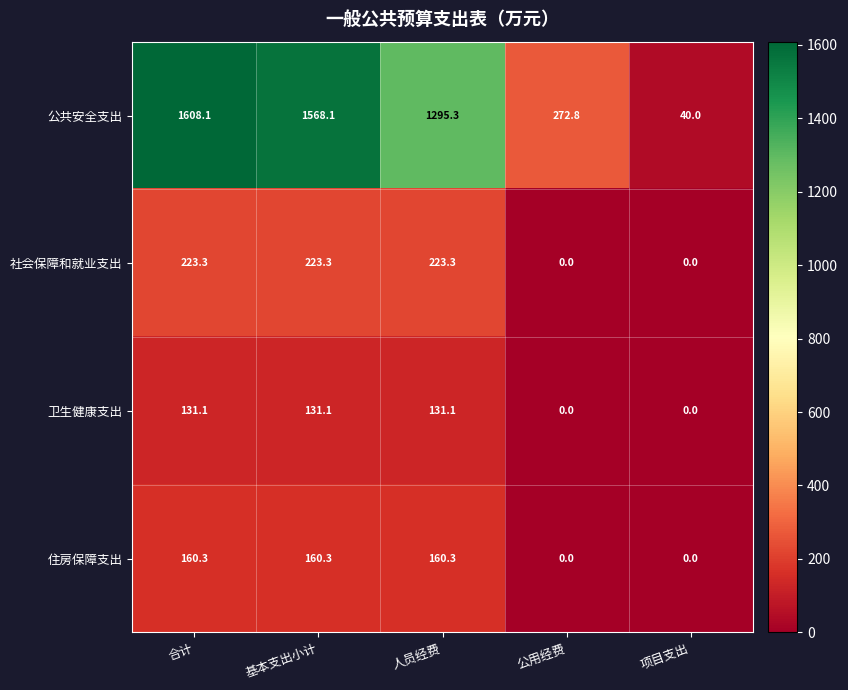

At how many categories does at least one series exceed 1066?

3